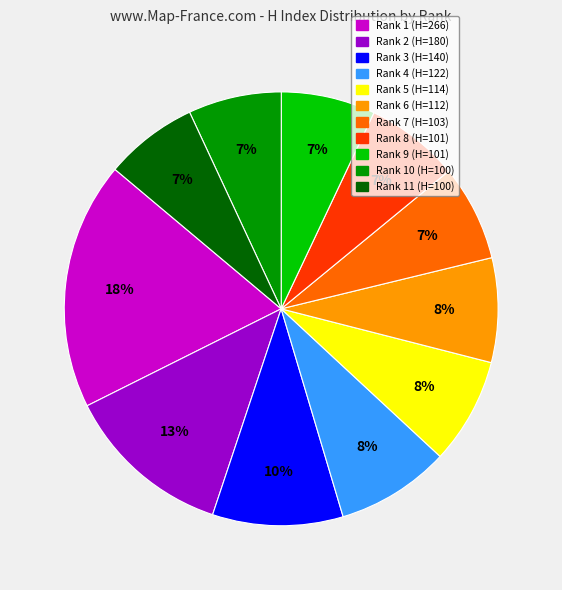

Does any single category account for the majority?

No